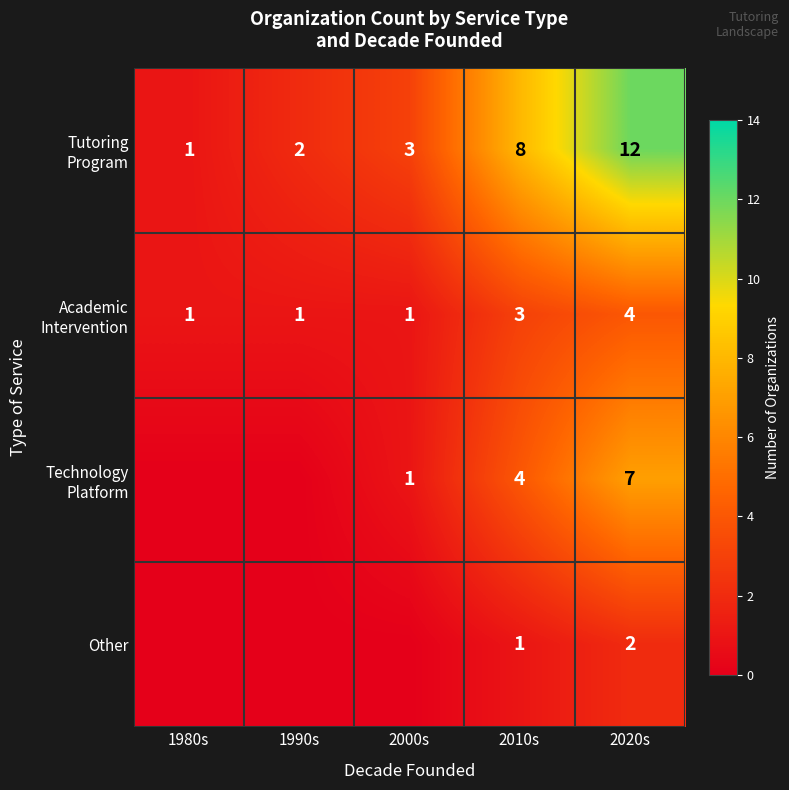

What is the total value across all series at 2020s?

25